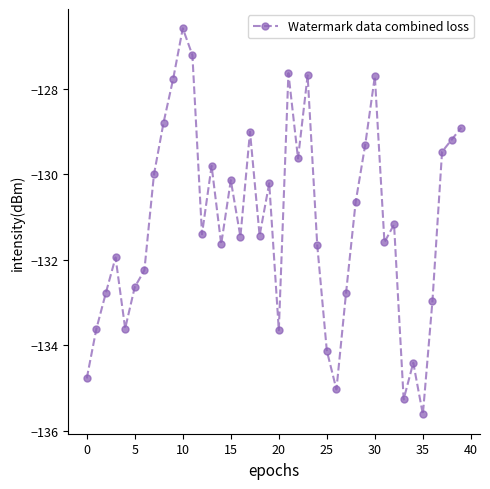

True or false: the data has more than 2 interior local peaks.

True